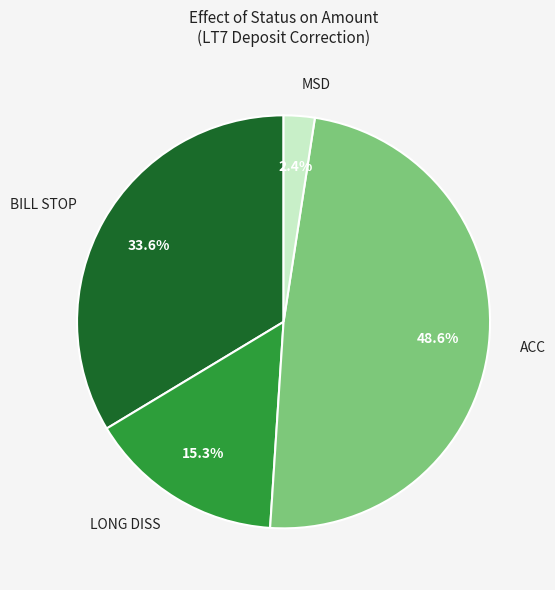

Does any single category account for the majority?

No